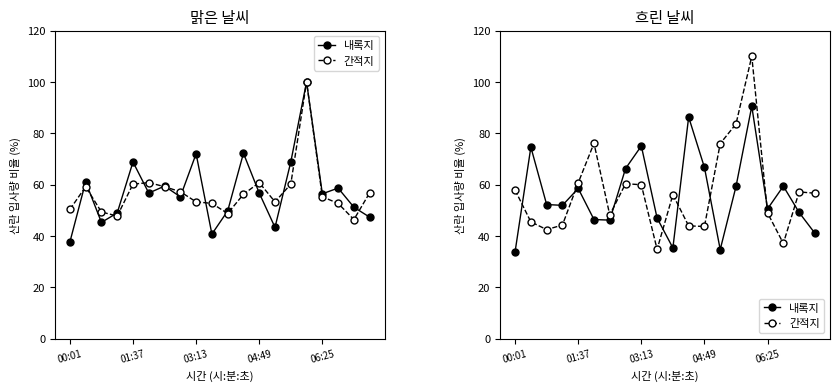

How many categories are shown in the chart?

20